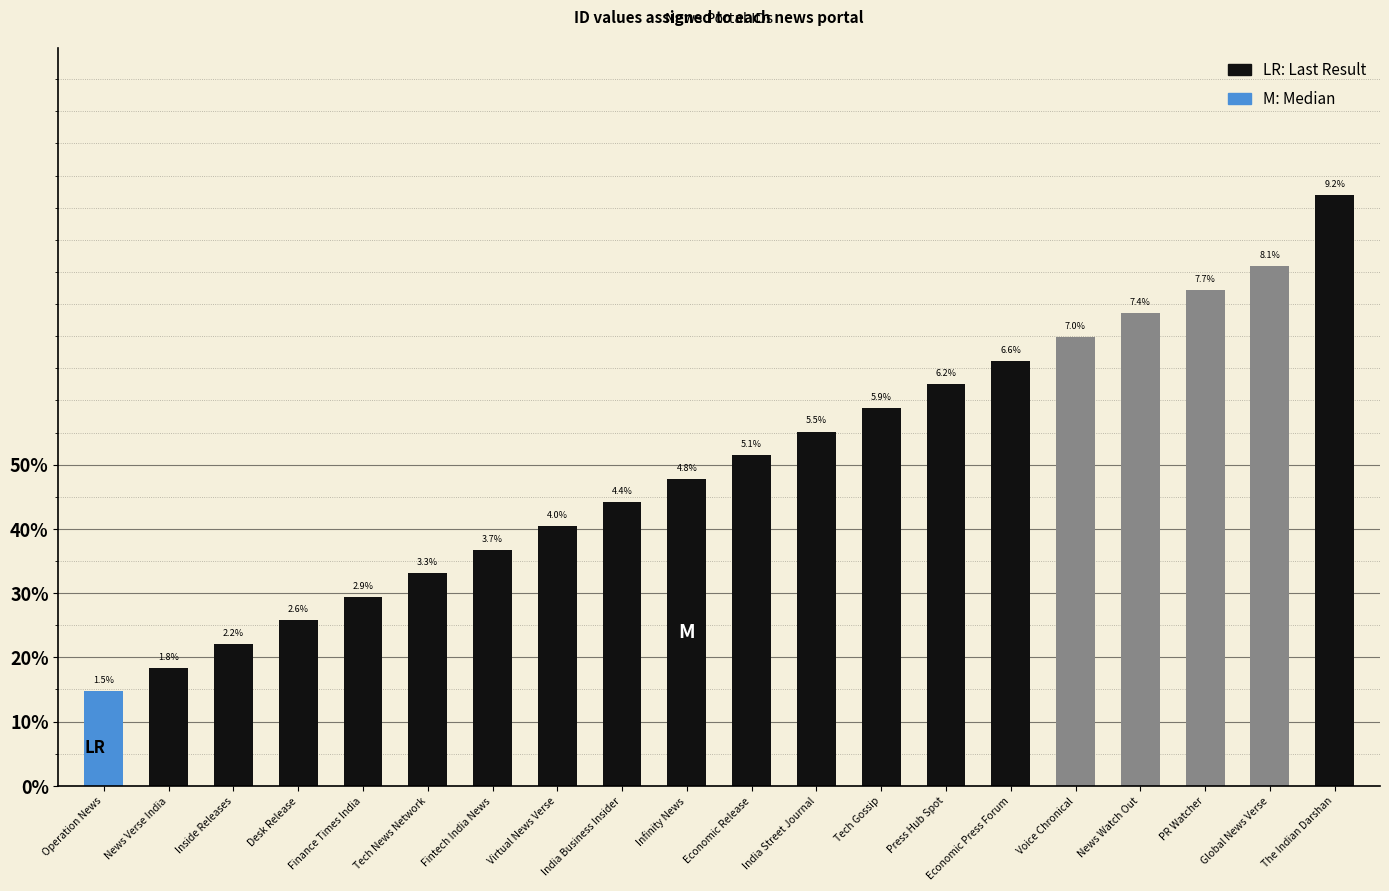

Where is the data nearest to the value 5?

Economic Release